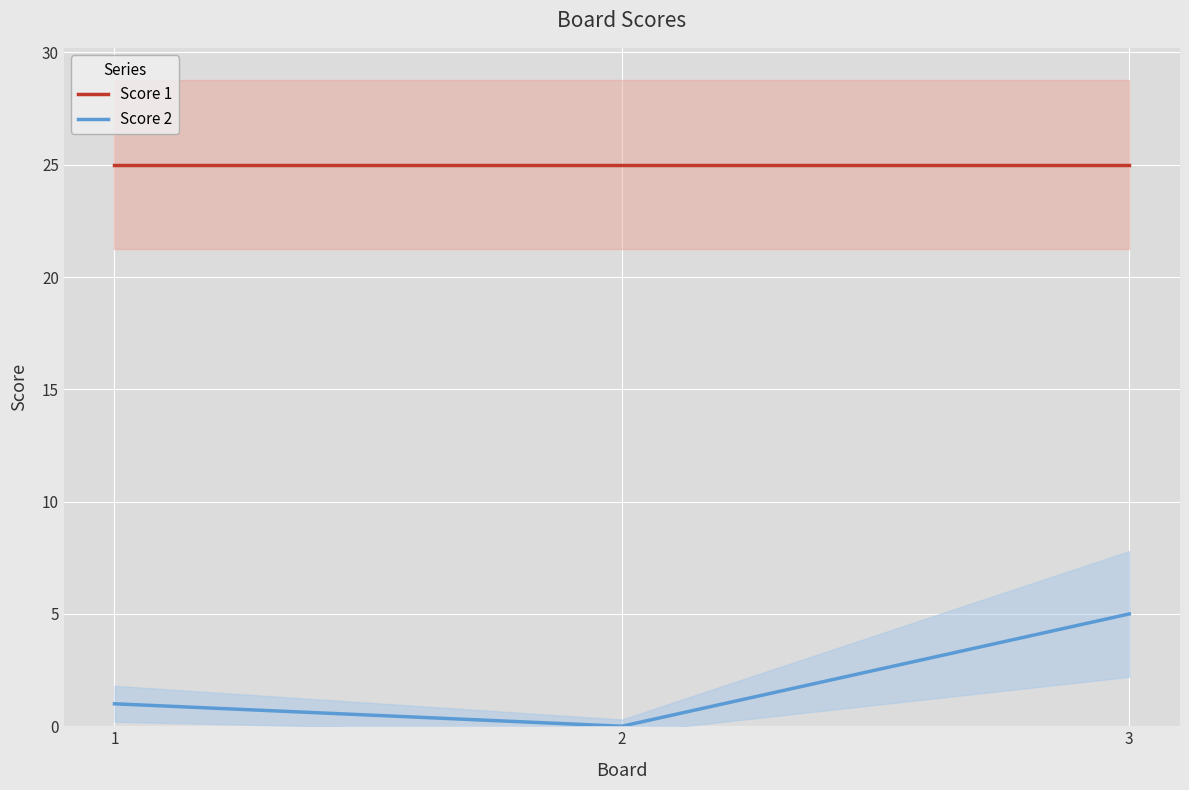

Rank the series by their average value, from lowest to highest.

Score 2, Score 1